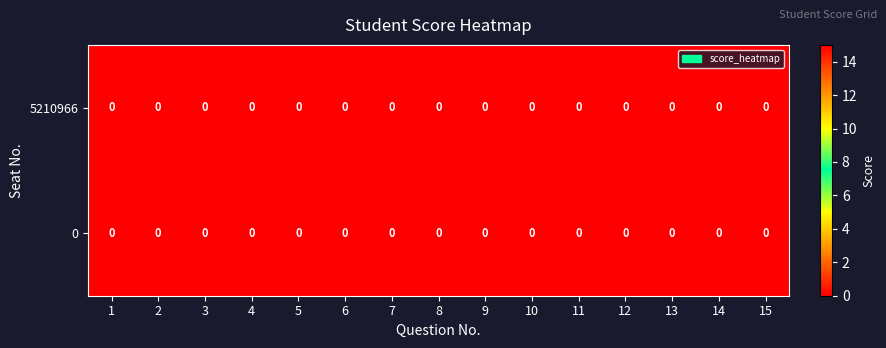

Reading left to right, what are all the values shown in this chart?

5210966: 1=0.0	2=0.0	3=0.0	4=0.0	5=0.0	6=0.0	7=0.0	8=0.0	9=0.0	10=0.0	11=0.0	12=0.0	13=0.0	14=0.0	15=0.0
0: 1=0.0	2=0.0	3=0.0	4=0.0	5=0.0	6=0.0	7=0.0	8=0.0	9=0.0	10=0.0	11=0.0	12=0.0	13=0.0	14=0.0	15=0.0